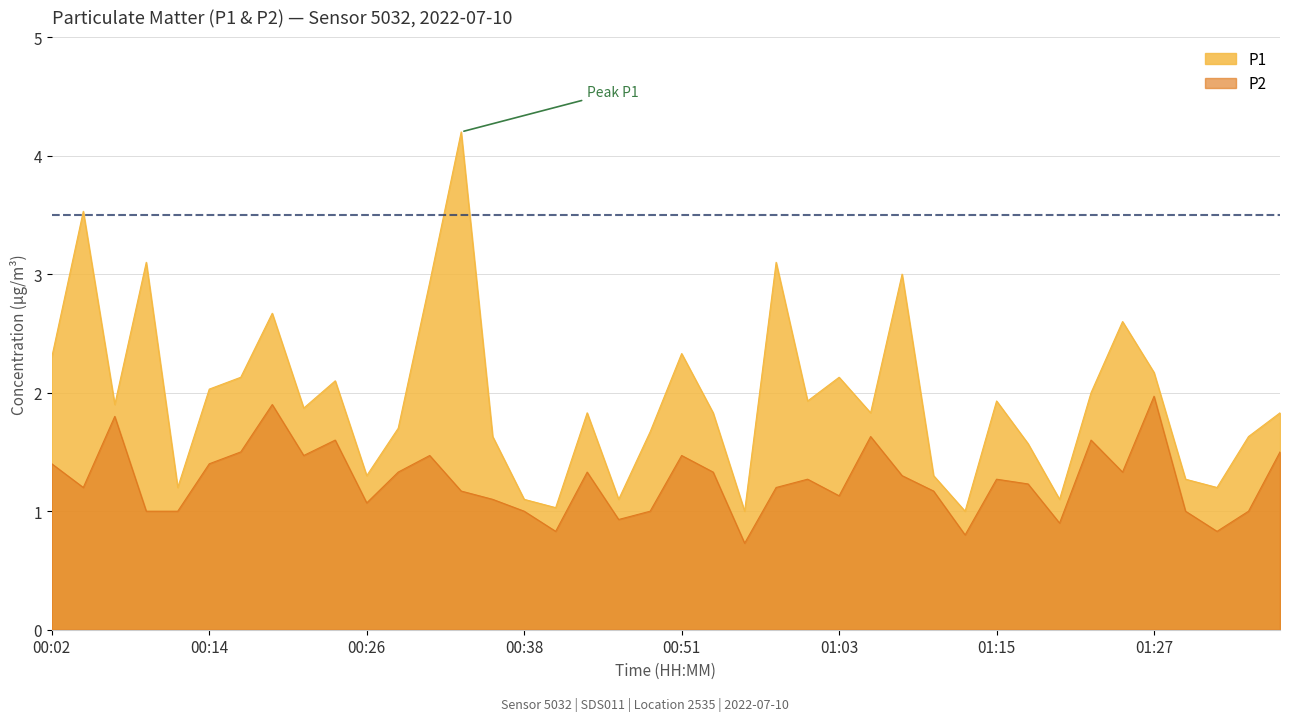

List the series in order of their peak value, lowest first.

P2, P1